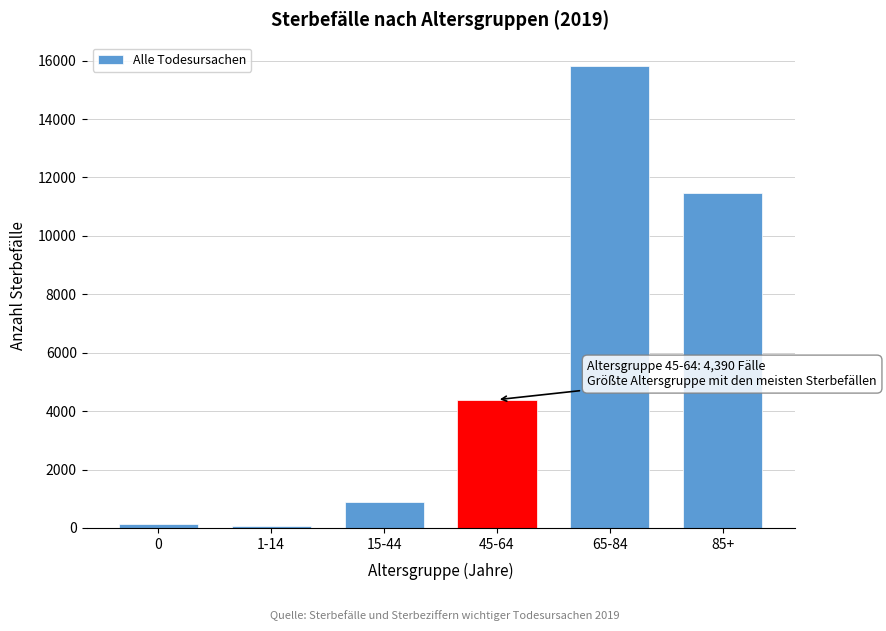

Reading left to right, extract all data points from this chart.

149	58	881	4390	15824	11454